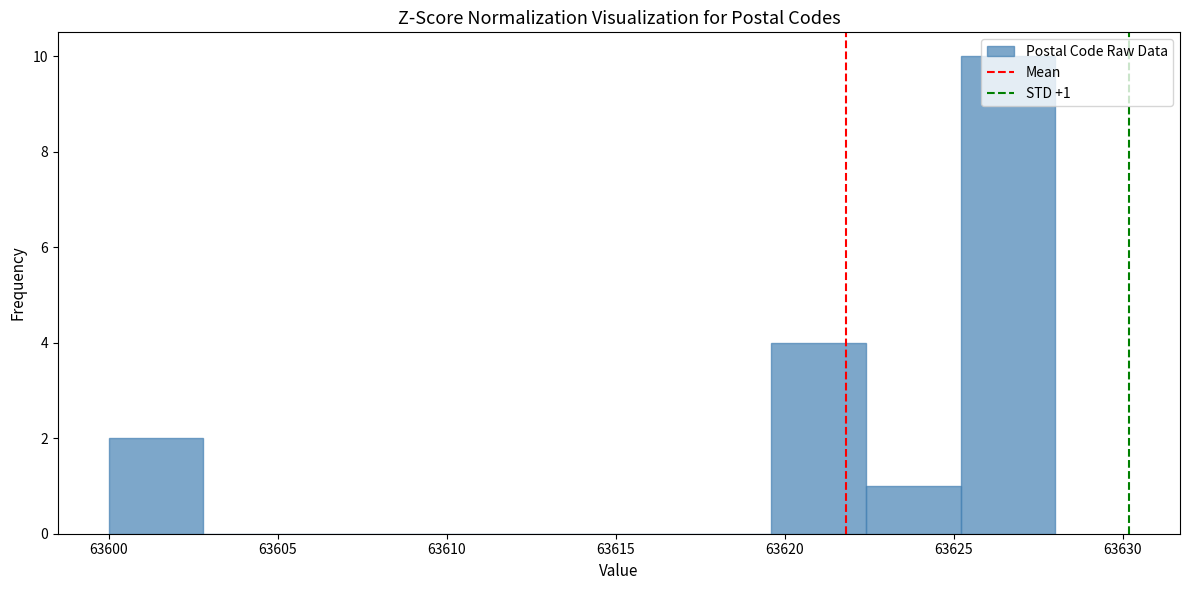

Which range on the x-axis has the tallest bar?

63625.2 to 63628.0